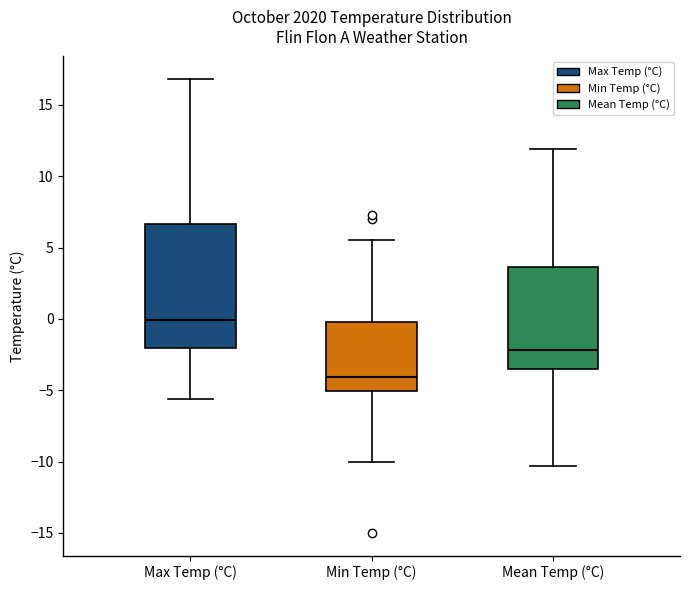

Reading left to right, transcribe this box plot: for each box, give where its median line is, the range the box spans, and where its two whiskers end, as read against the y-axis. The values are not printed on the chart, so give them approximately, as read against the axis.

Max Temp (°C): median 0.0, box -2.0 to 6.5, whiskers -5.5 to 17.0
Min Temp (°C): median -4.0, box -5.0 to 0.0, whiskers -10.0 to 5.5
Mean Temp (°C): median -2.0, box -3.5 to 3.5, whiskers -10.5 to 12.0